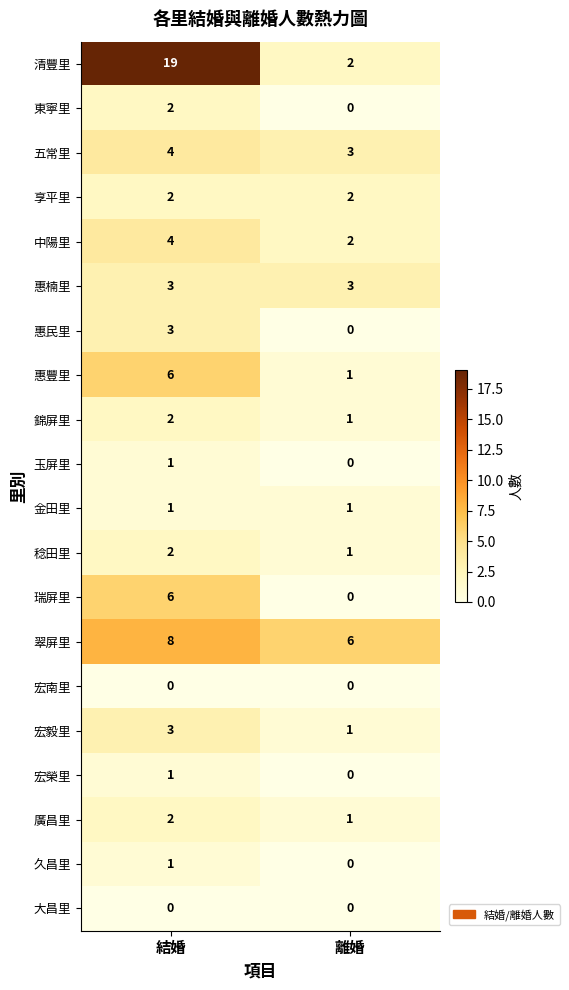

What is the average value of the 中陽里 series?

3